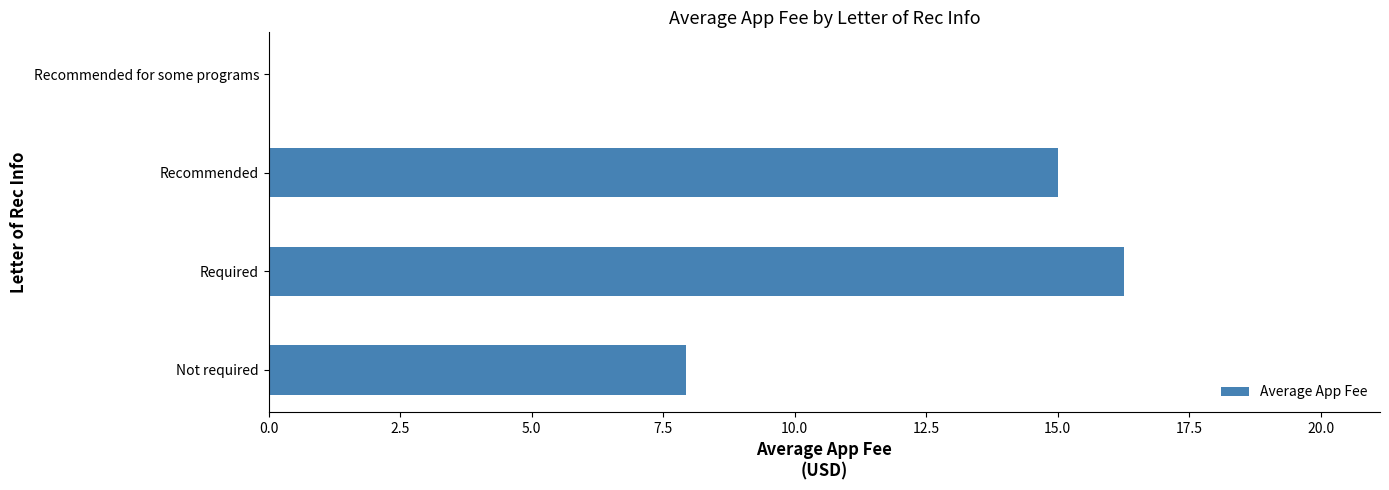

Are the bars horizontal?

Yes